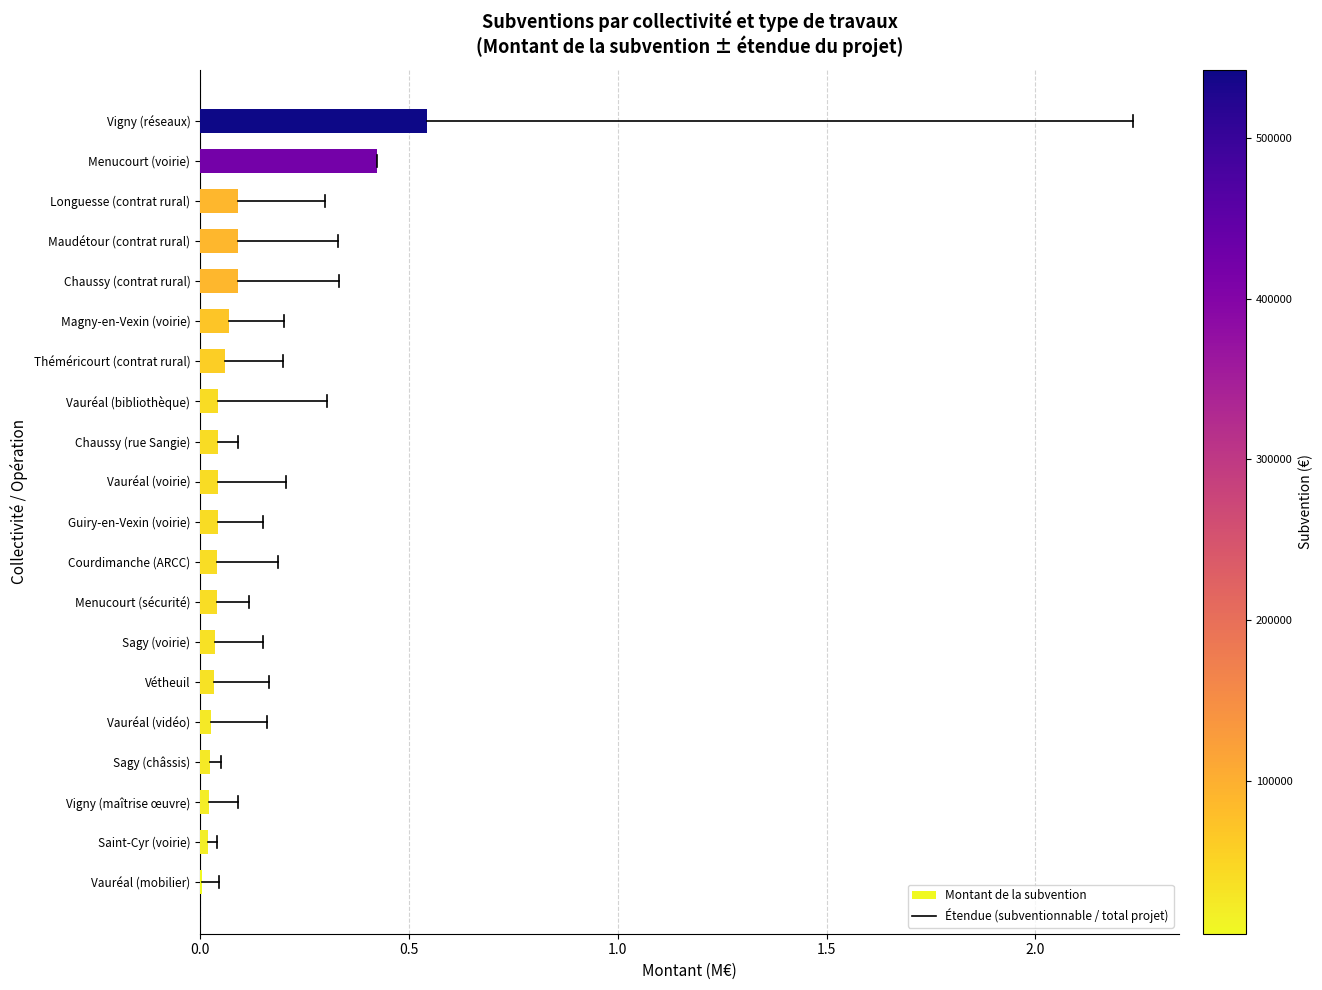

Which label corresponds to the largest value in the chart?

Vigny (réseaux)